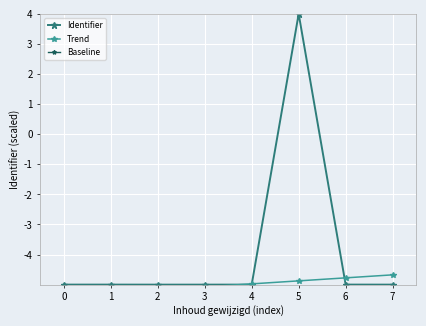

What are all the series names shown in the legend?

Identifier, Trend, Baseline